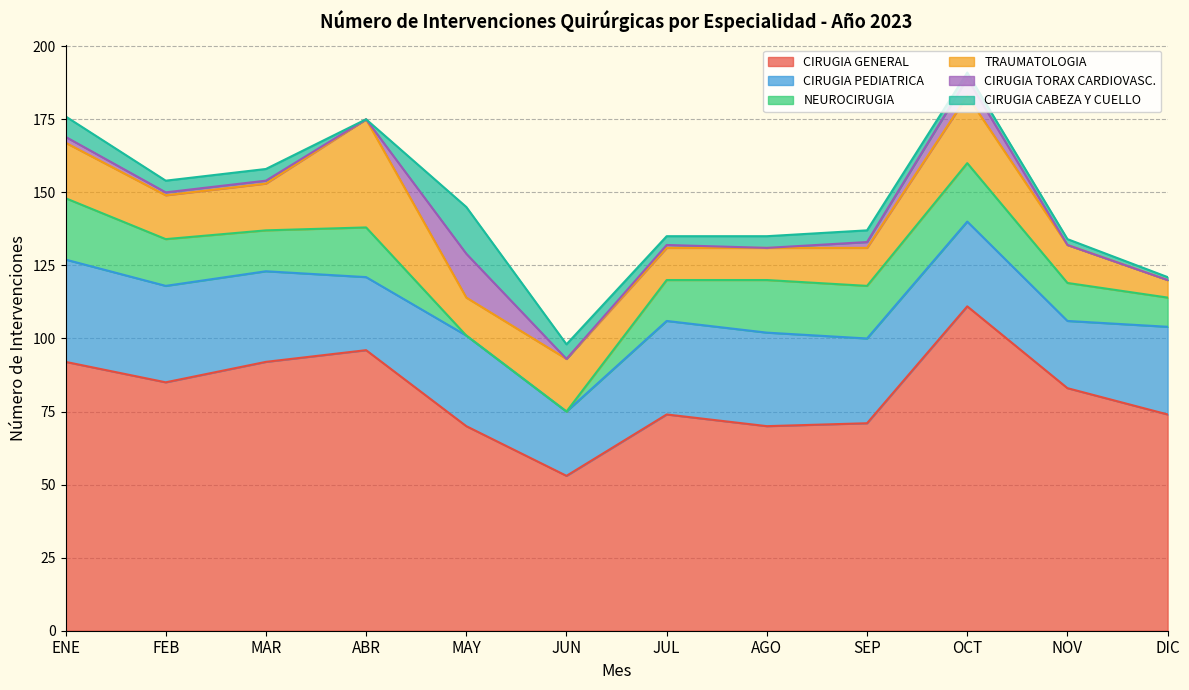

What are all the series names shown in the legend?

CIRUGIA GENERAL, CIRUGIA PEDIATRICA, NEUROCIRUGIA, TRAUMATOLOGIA, CIRUGIA TORAX CARDIOVASC., CIRUGIA CABEZA Y CUELLO